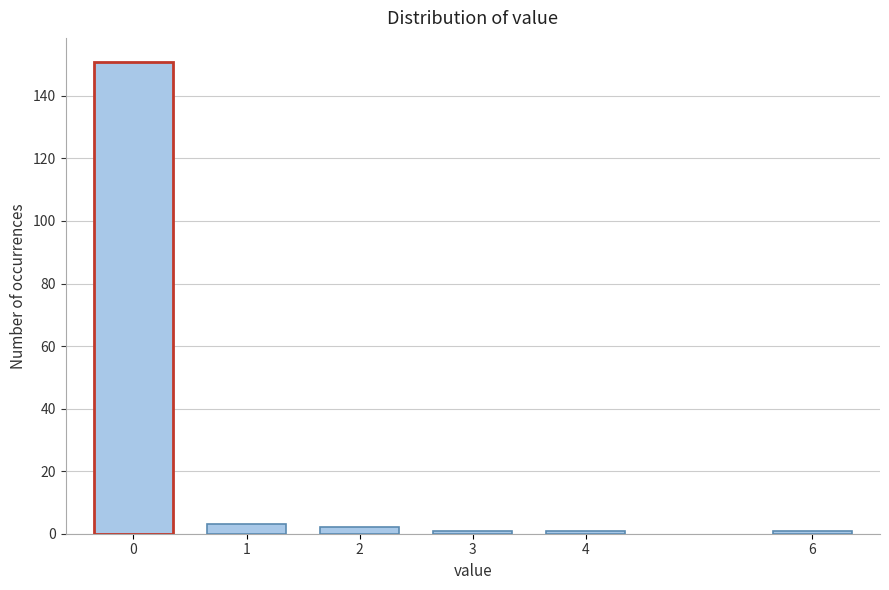

Reading left to right, extract all data points from this chart.

0=151	1=3	2=2	3=1	4=1	6=1